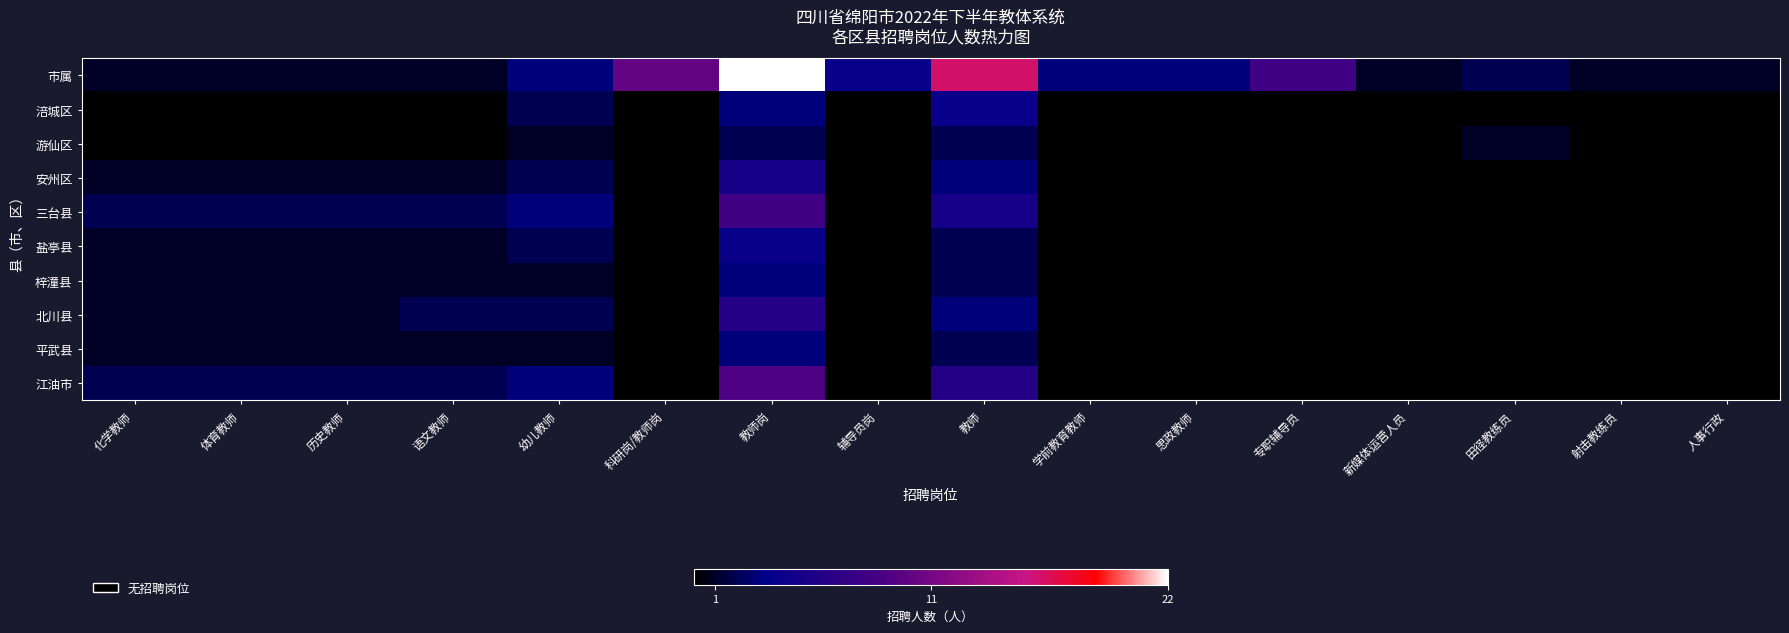

True or false: 游仙区 has a value of 2.0 at 教师.

True